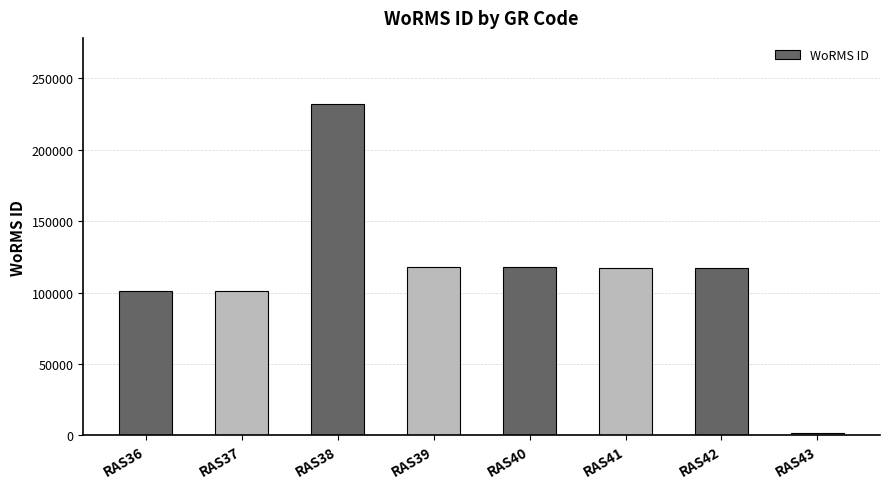

At which category does the chart reach its peak across all series?

RAS38